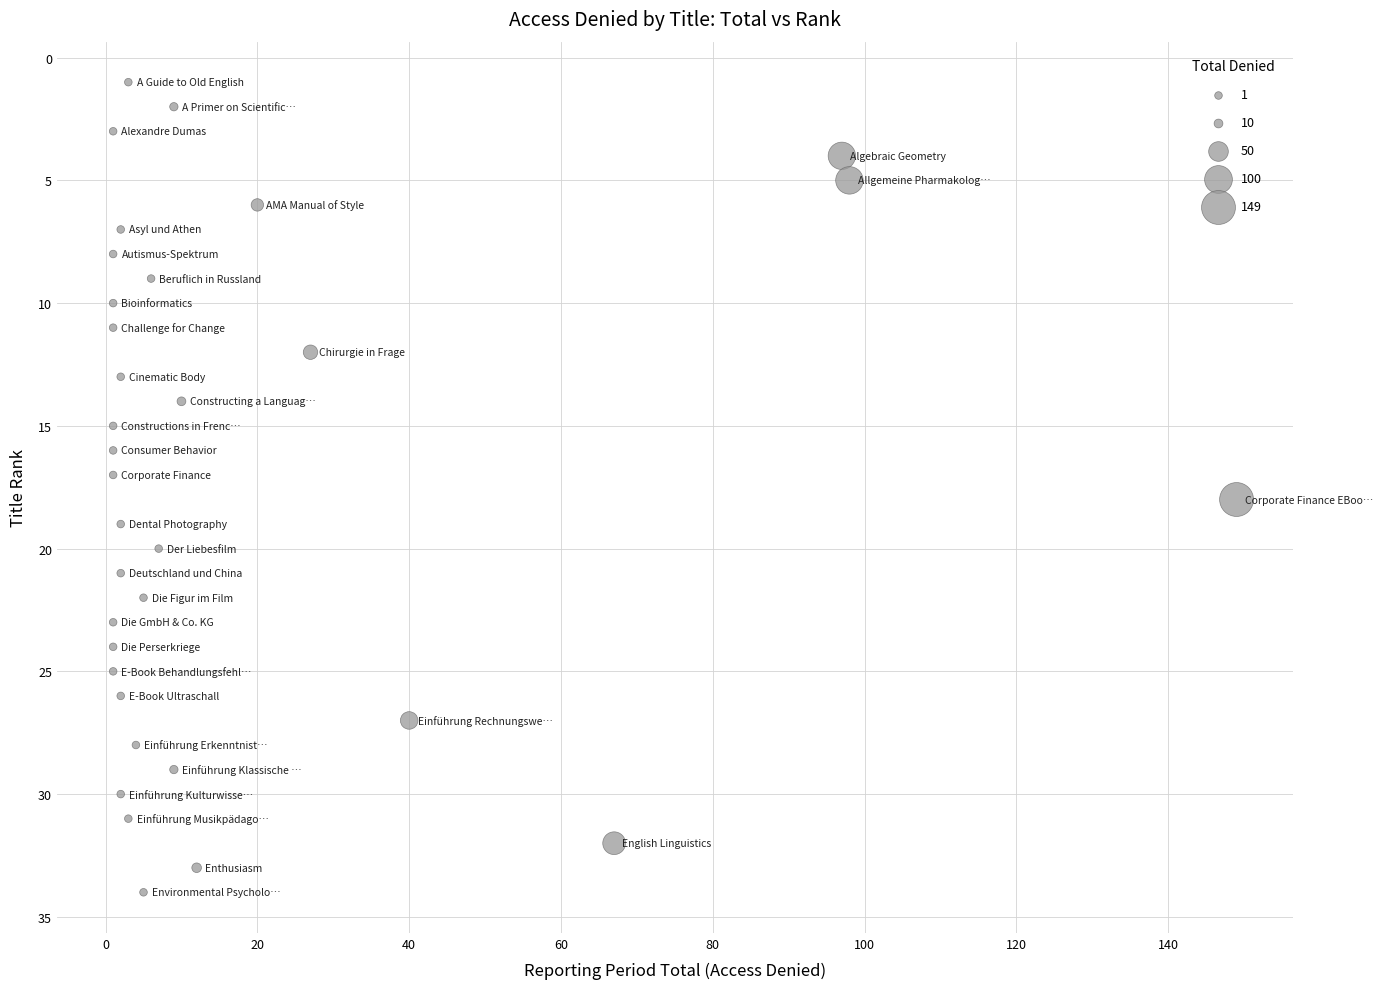

What is the range of Y values (max minus min)?

33